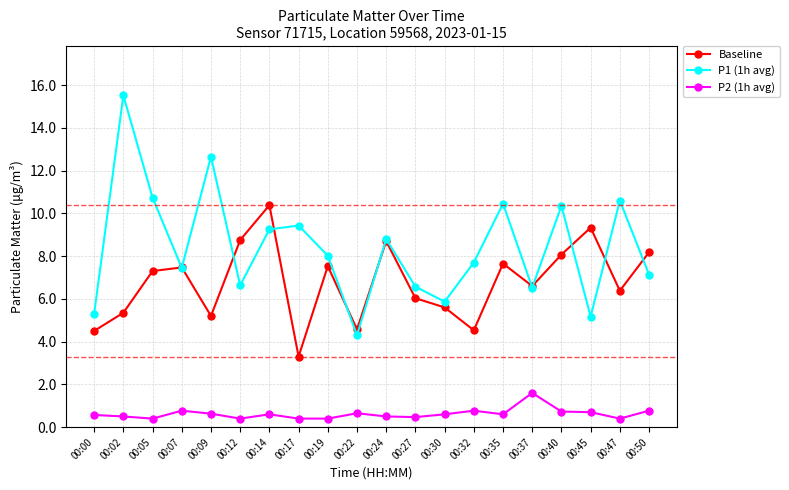

Rank the series by their maximum value, from highest to lowest.

P1 (1h avg), Baseline, P2 (1h avg)